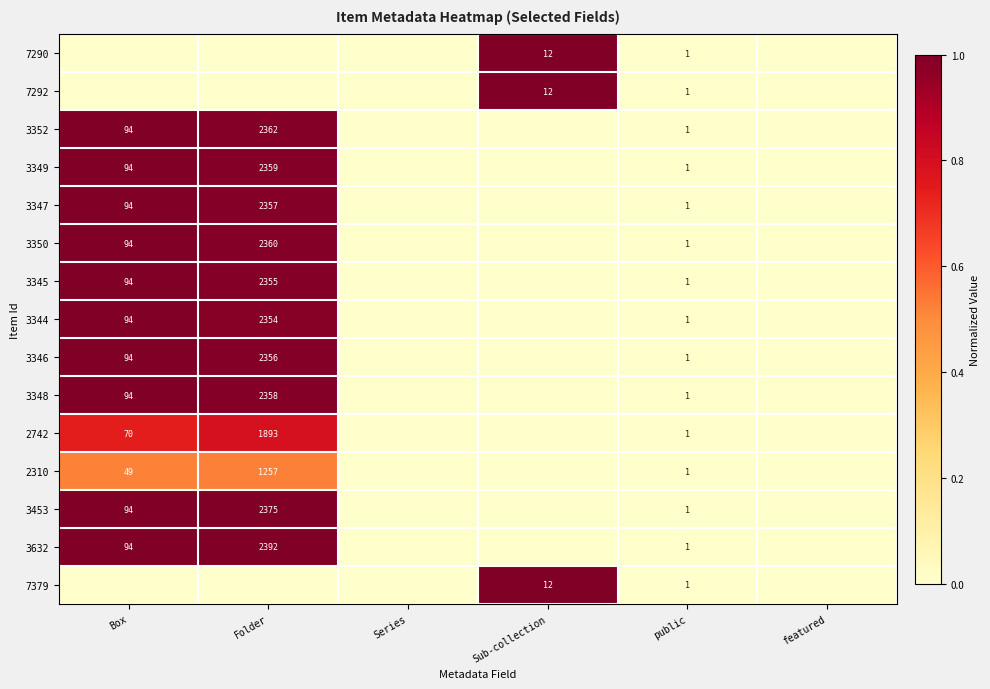

Is it true that 2310 equals 49 at Box?

True